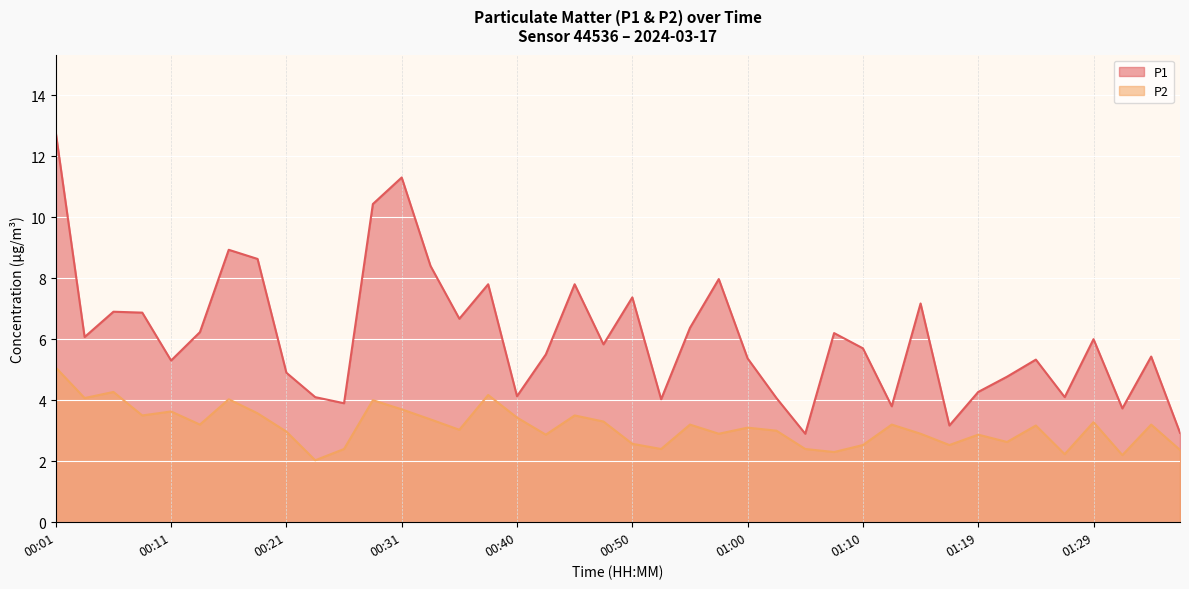

True or false: P2 has a value of 2.2 at 01:32.

True